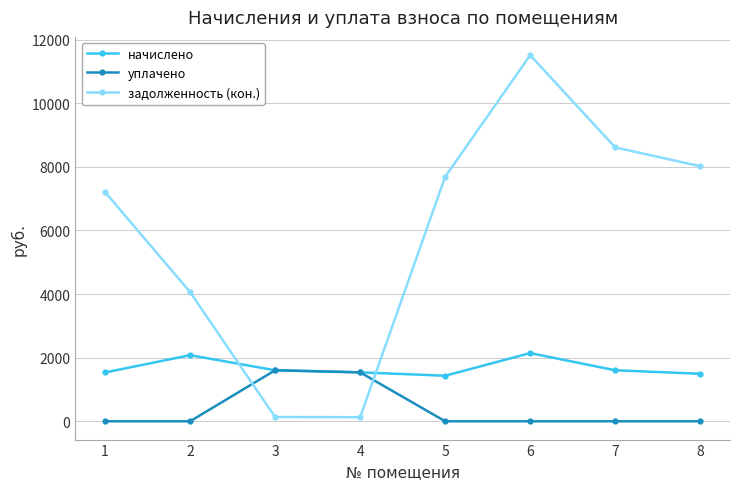

Is it true that уплачено equals 1538.6 at 4?

True